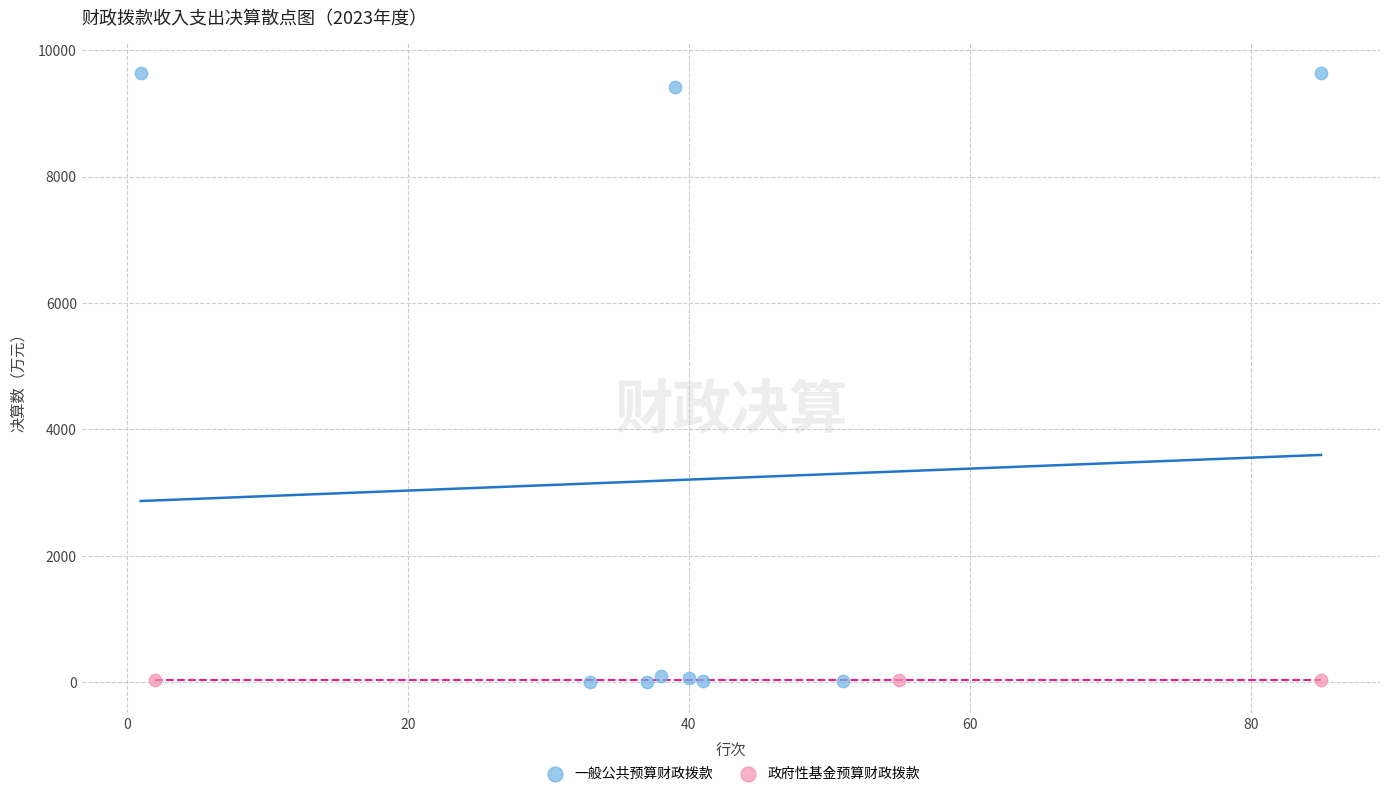

Which series reaches the maximum Y coordinate?

一般公共预算财政拨款